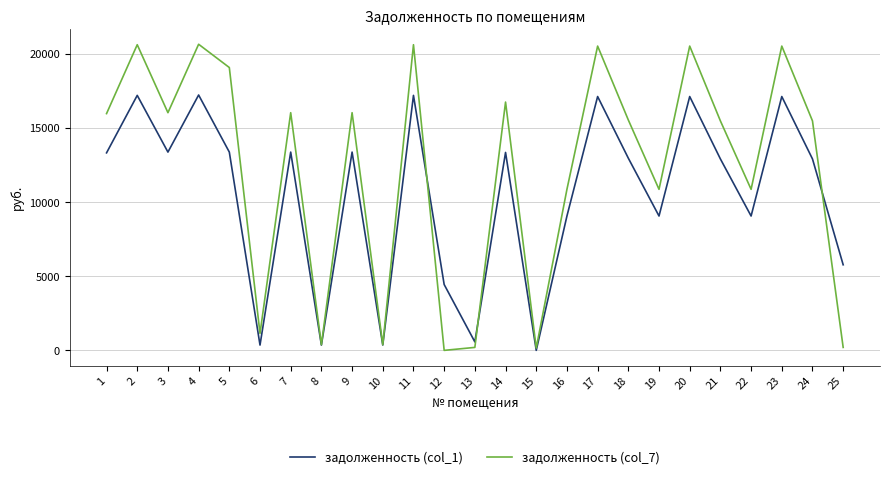

Which series changed the most between 7 and 17?

задолженность (col_7)